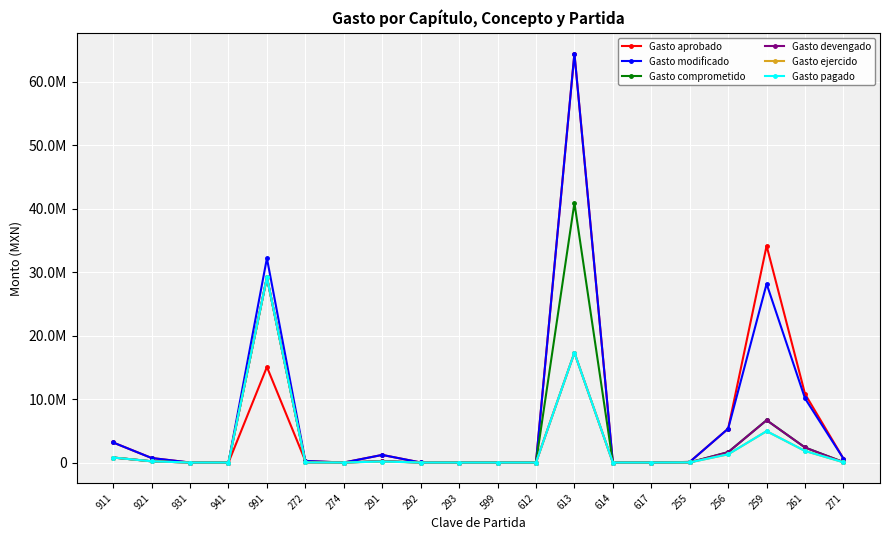

Does the chart have visible grid lines?

Yes